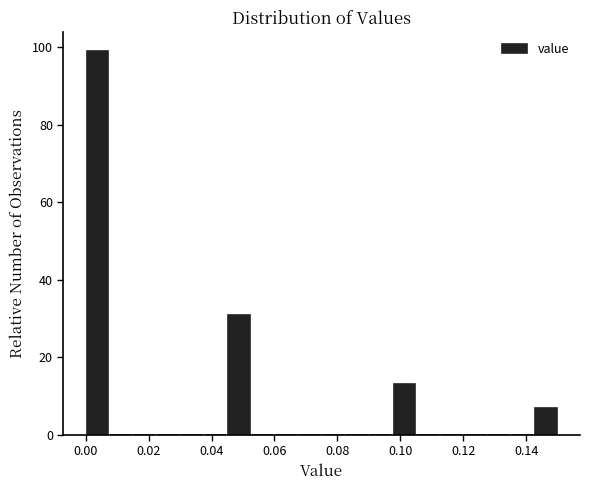

Around what value on the x-axis is the tallest bar? Give the approximate position of its centre, as read against the axis.

0.004